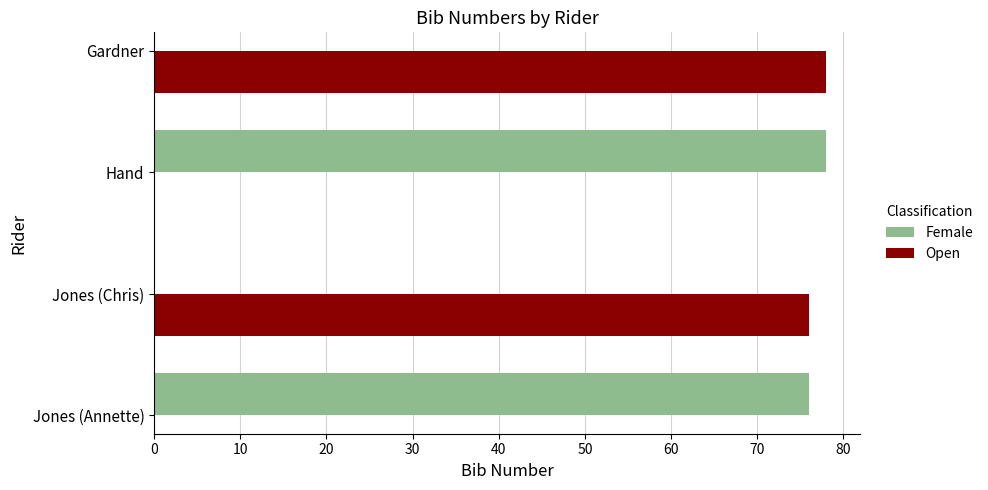

What are all the series names shown in the legend?

Female, Open